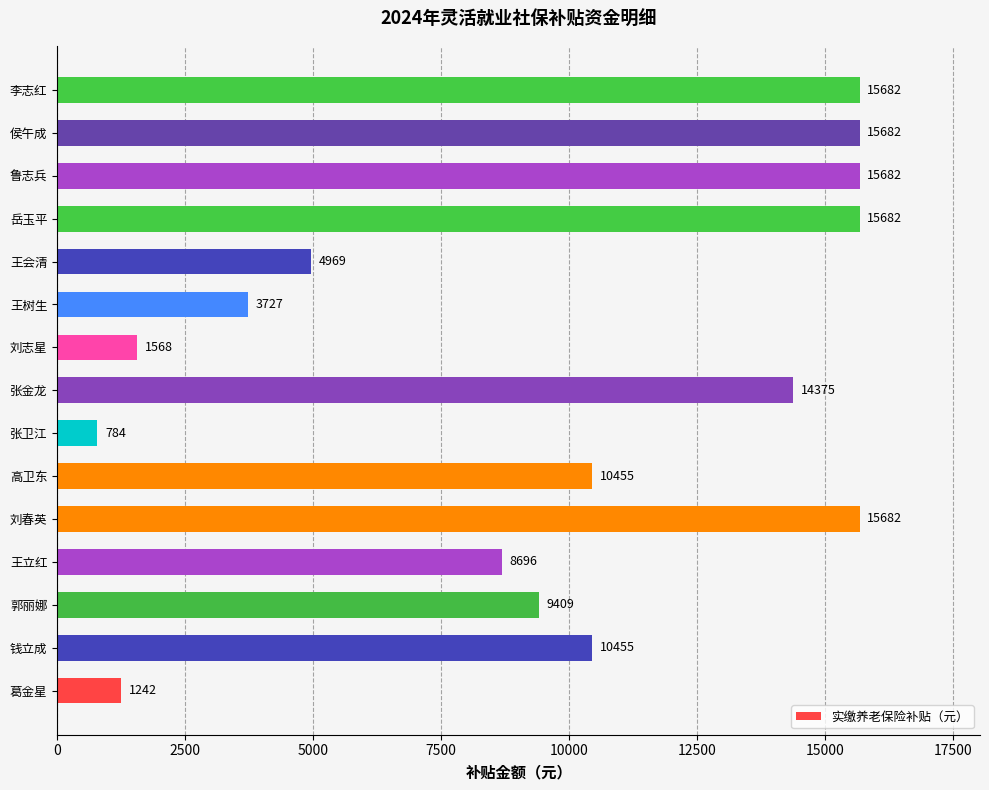

How many bars are there in total?

15